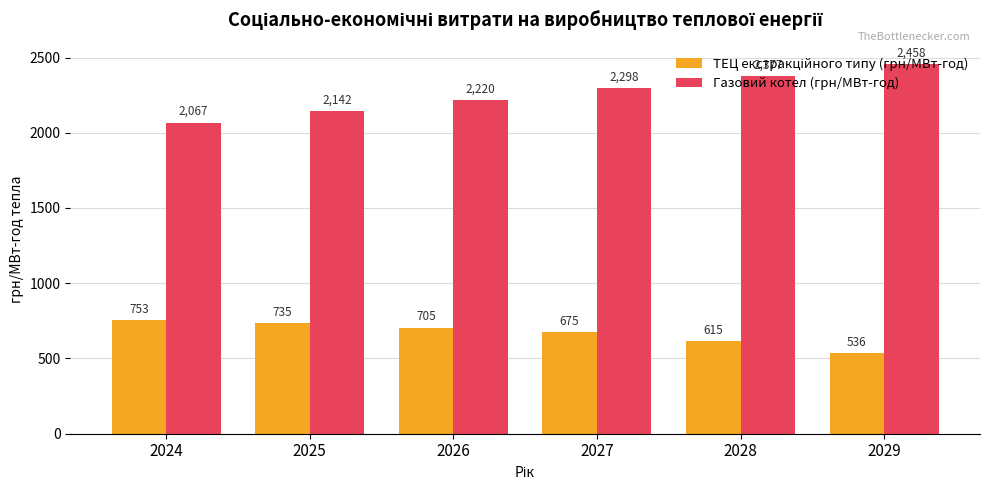

Which series has the widest spread of values?

Газовий котел (грн/МВт-год)